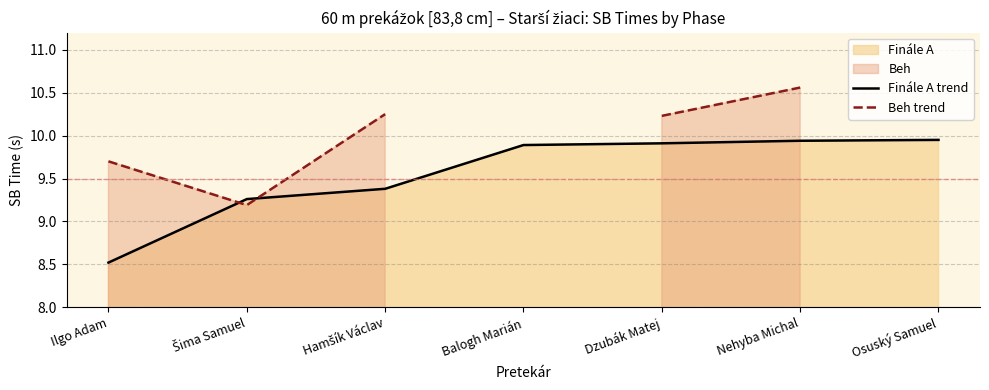

What is the difference between the maximum and second lowest values in the Finále A trend series?

0.7